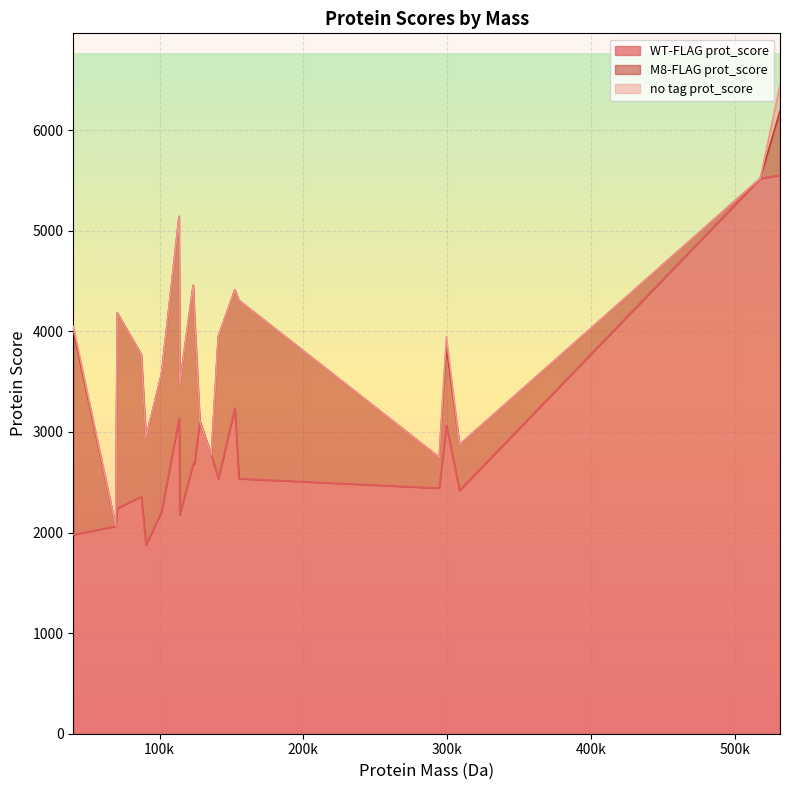

What is the maximum value for WT-FLAG prot_score?

5553